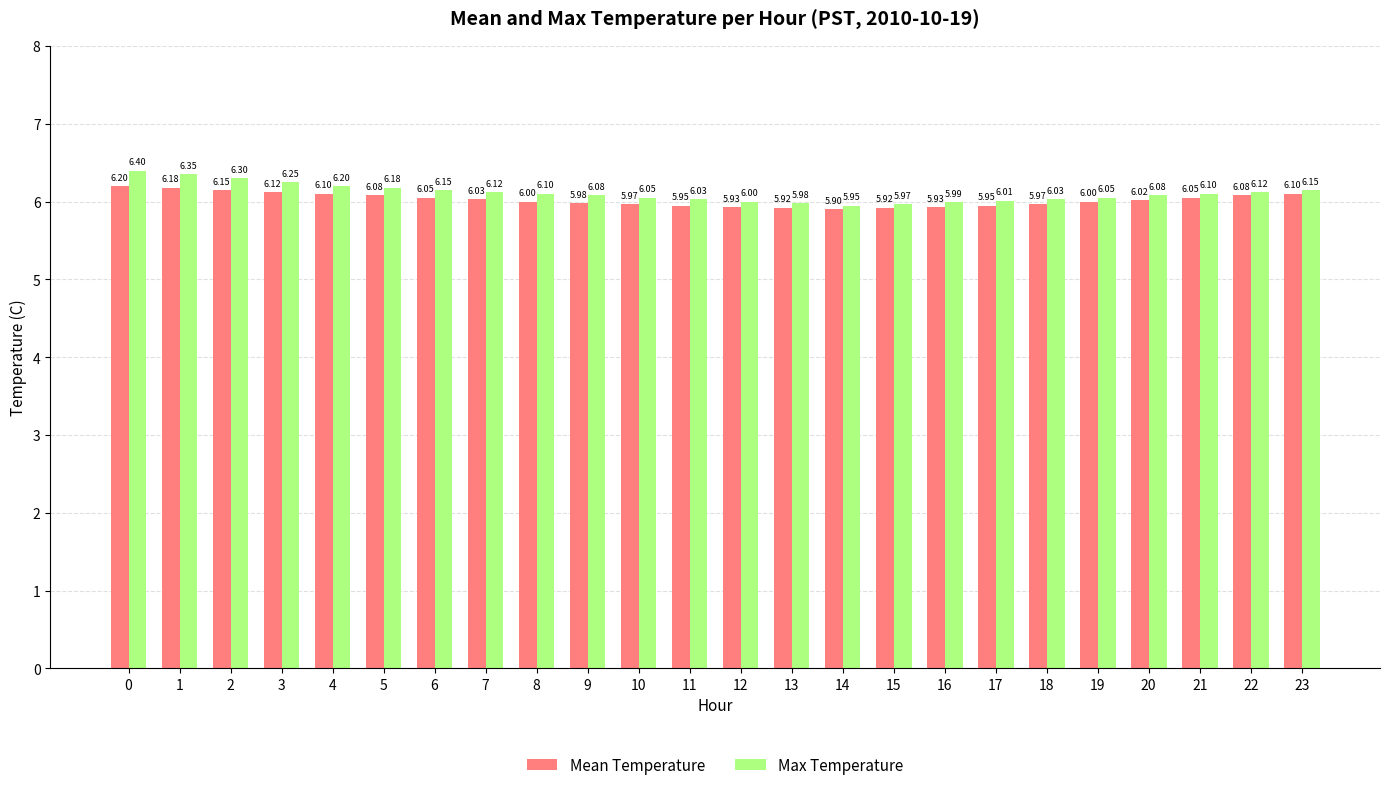

What are all the series names shown in the legend?

Mean Temperature, Max Temperature